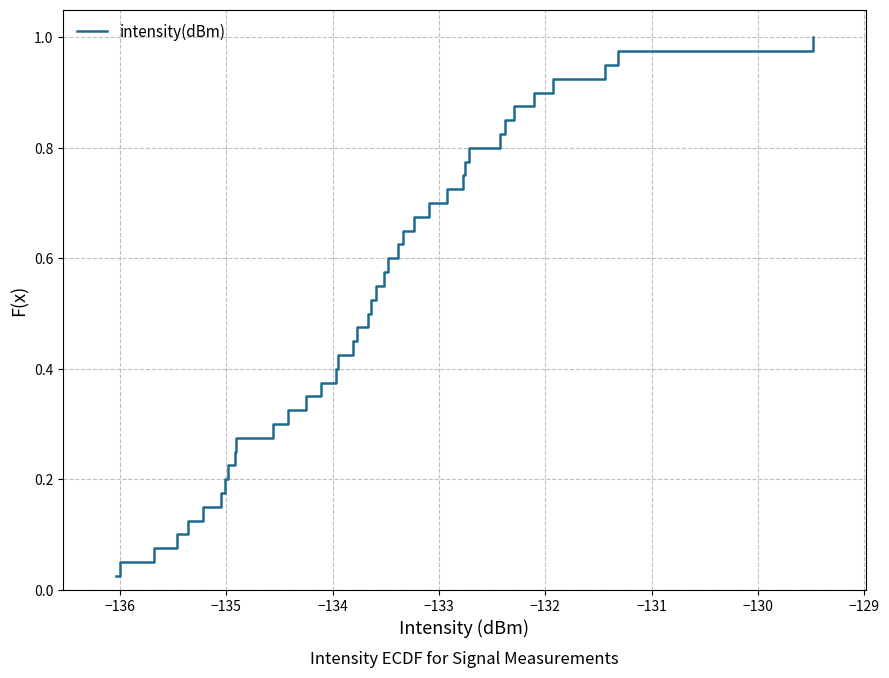

True or false: the data has more than 0 interior local peaks.

False